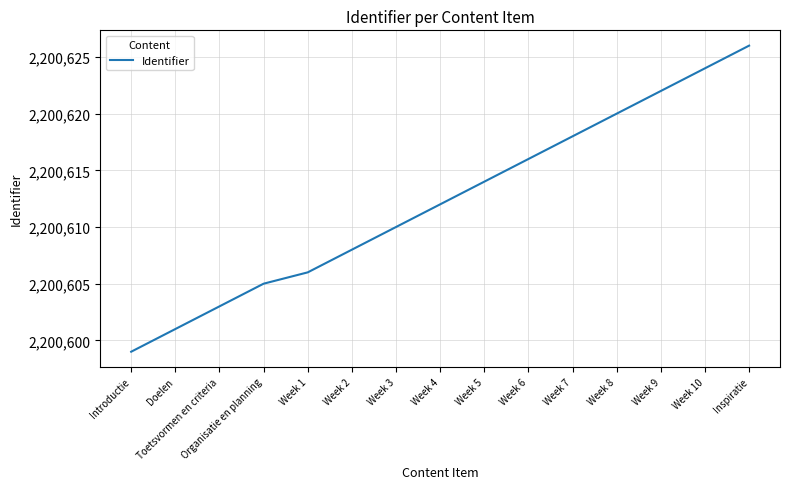

What is the sum of all values?

33009184